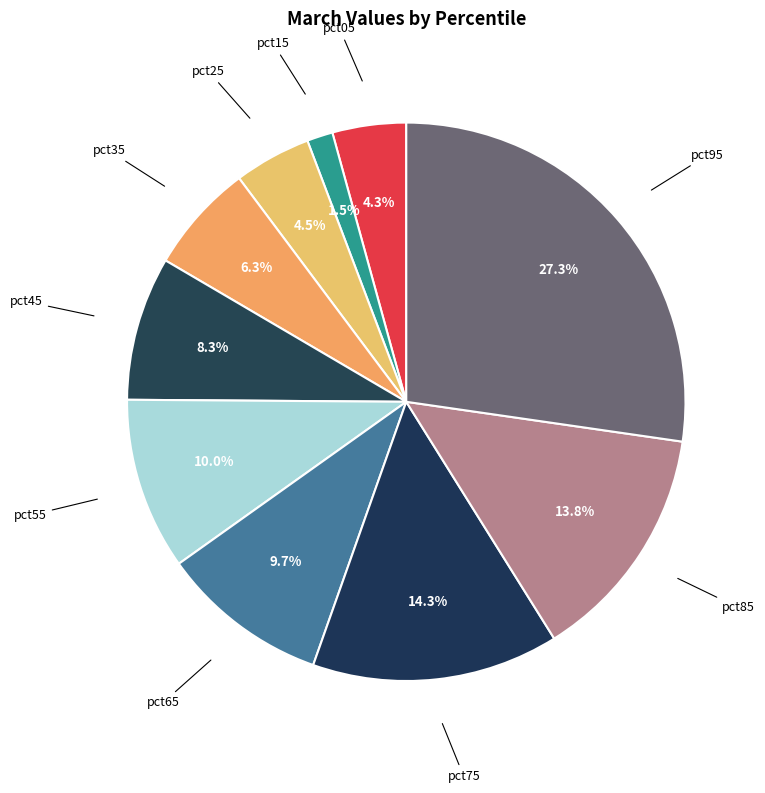

Is the sum of pct75 and pct15 greater than half?

No